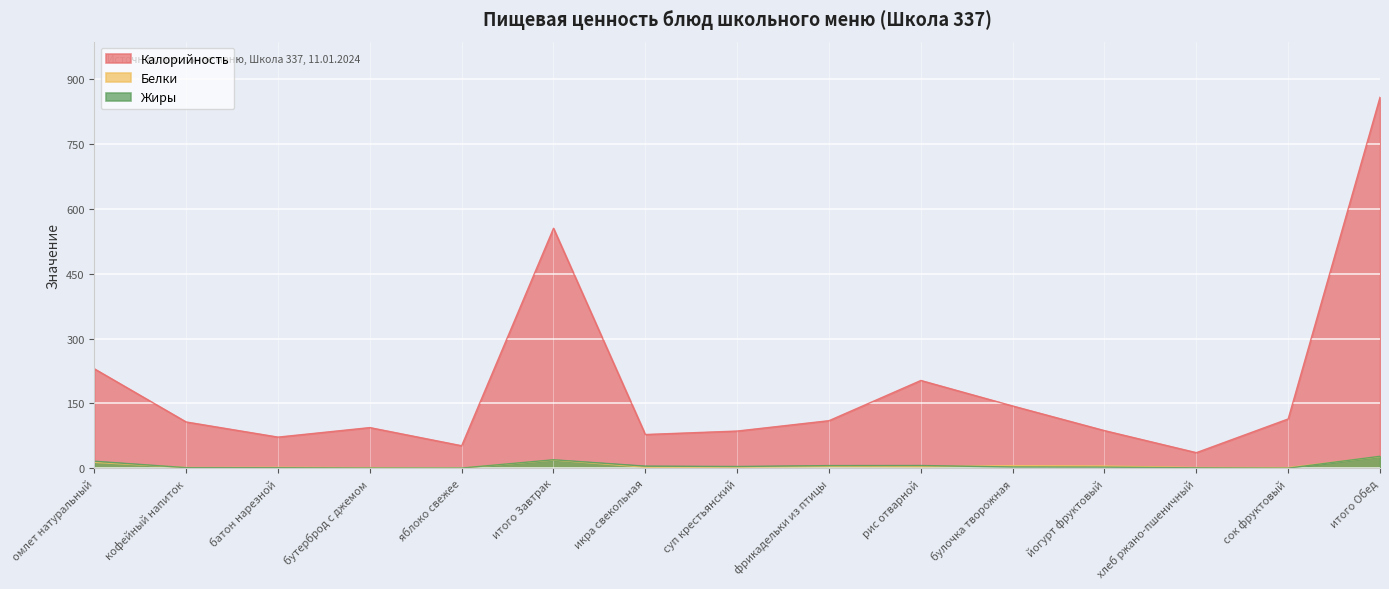

At which label is Белки closest to 13?

омлет натуральный